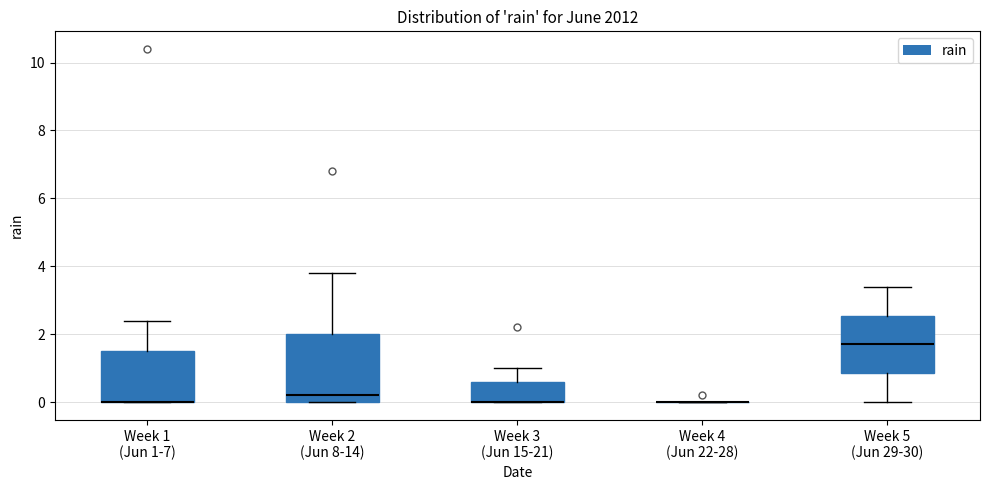

Comparing the boxes themselves (not the whiskers), which one is the tallest?

Week 2 (Jun 8-14)